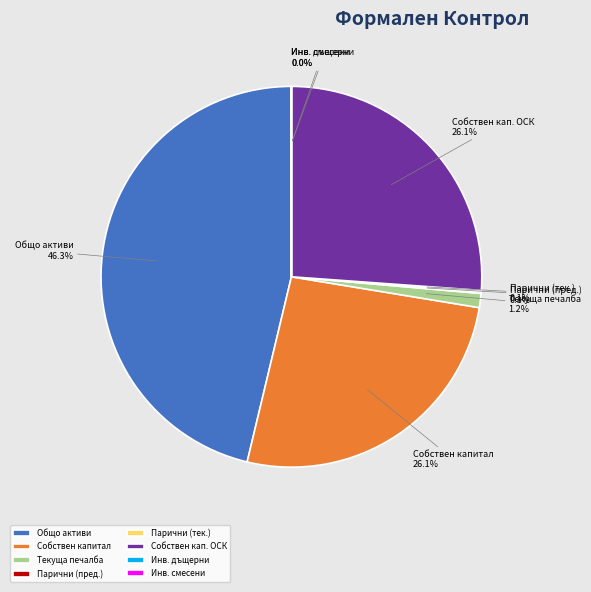

Combined, what portion of the pie is Текуща печалба and Собствен кап. ОСК?

27.3%